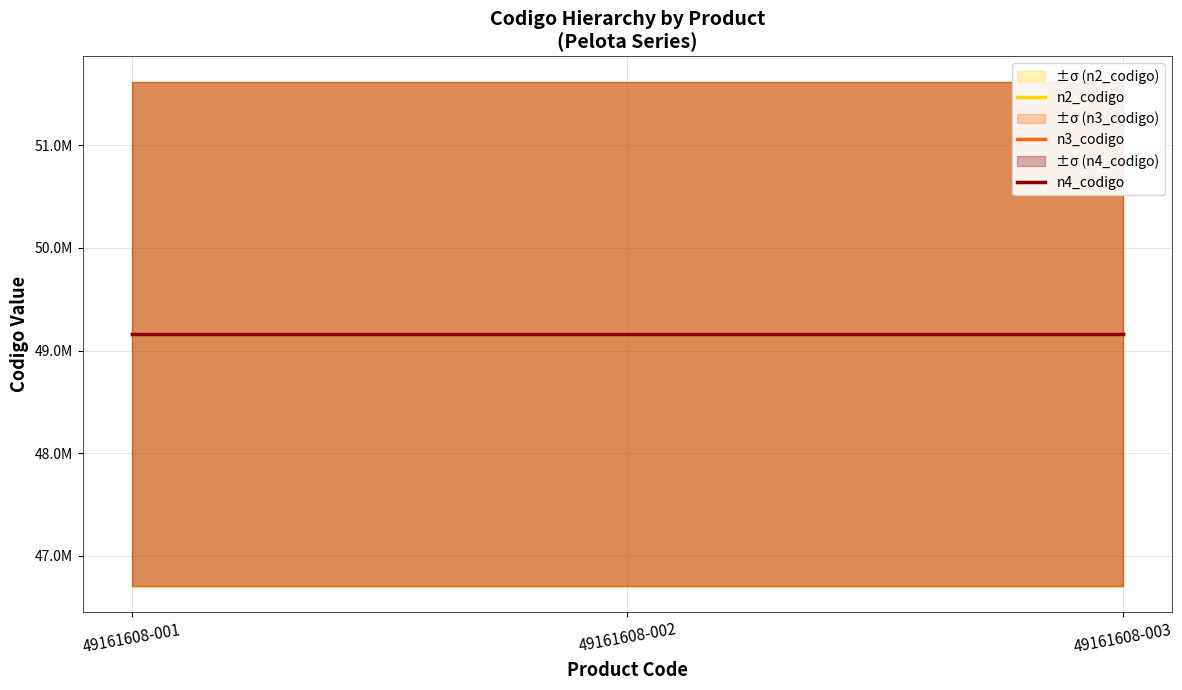

What is the smallest value displayed?

49160000